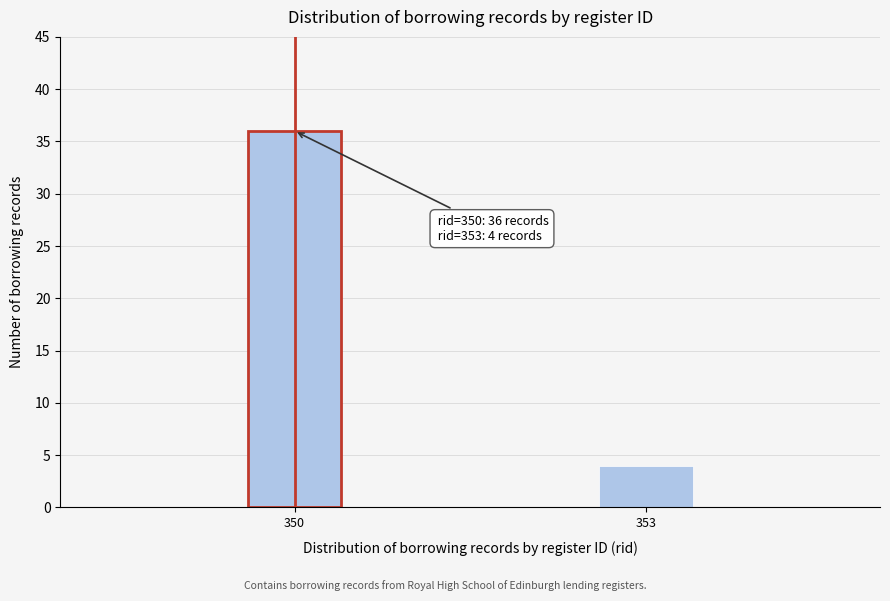

Reading left to right, extract all data points from this chart.

36	4